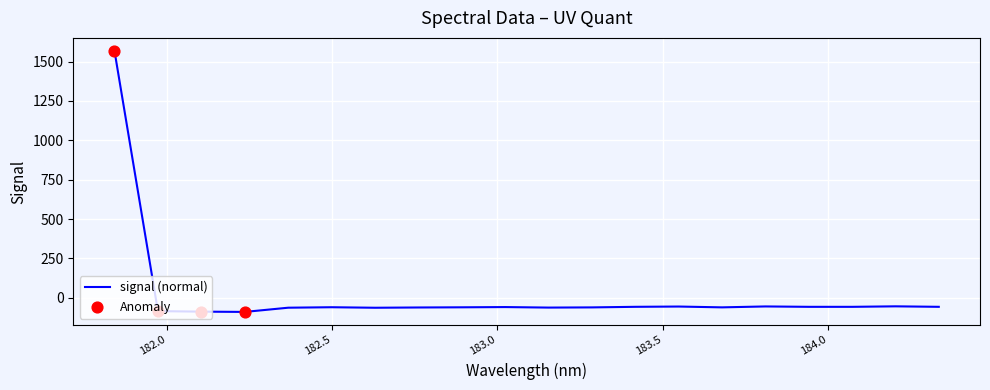

What is the minimum value shown in the chart?

-89.5